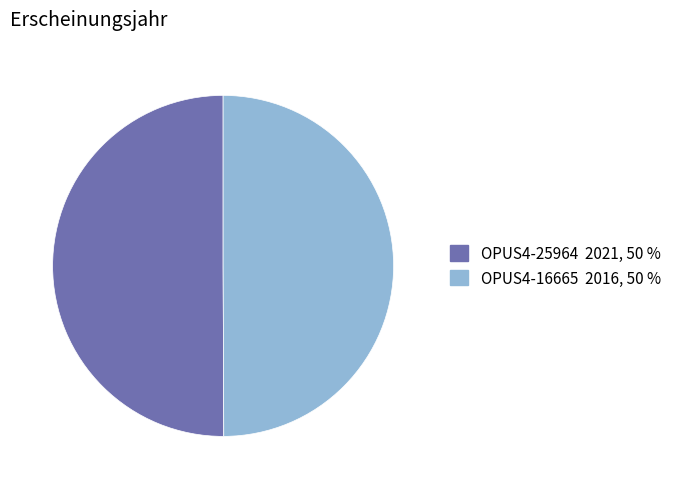

What is the ratio of the value at OPUS4-16665 2016, 50 % to the value at OPUS4-25964 2021, 50 %?

1.0